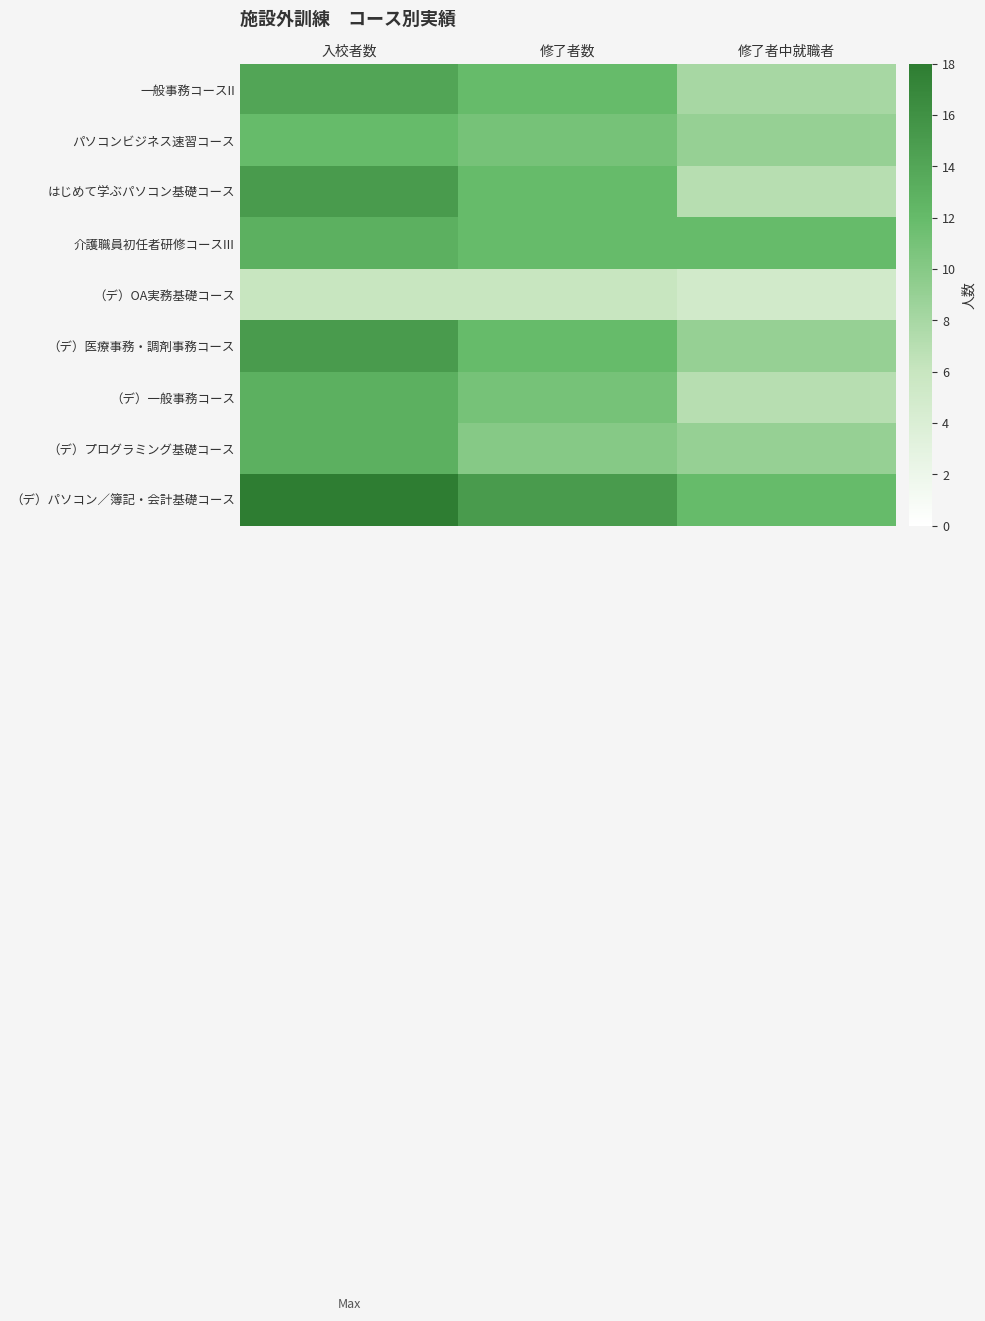

What is the total value across all series at 入校者数?

119